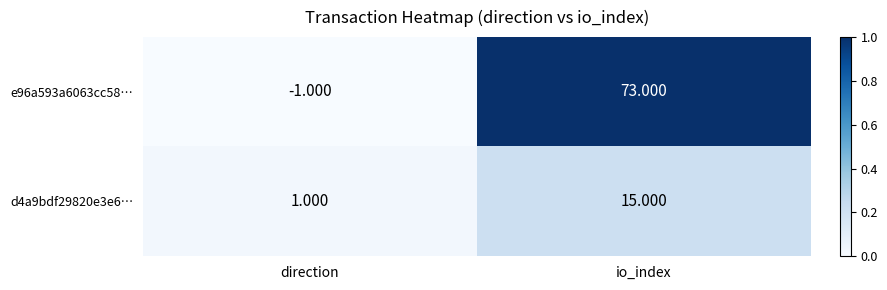

At which category does the chart reach its minimum across all series?

direction